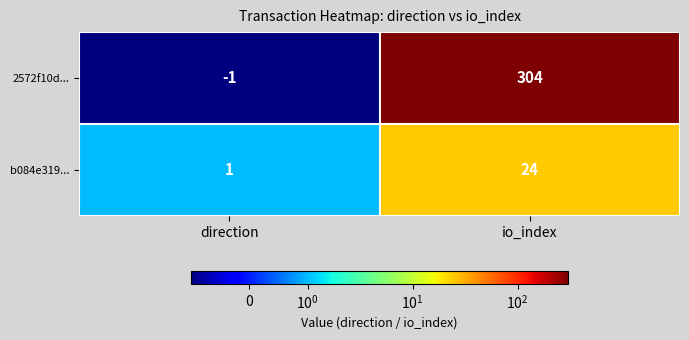

Reading left to right, what are all the values shown in this chart?

2572f10d...: -1	304
b084e319...: 1	24